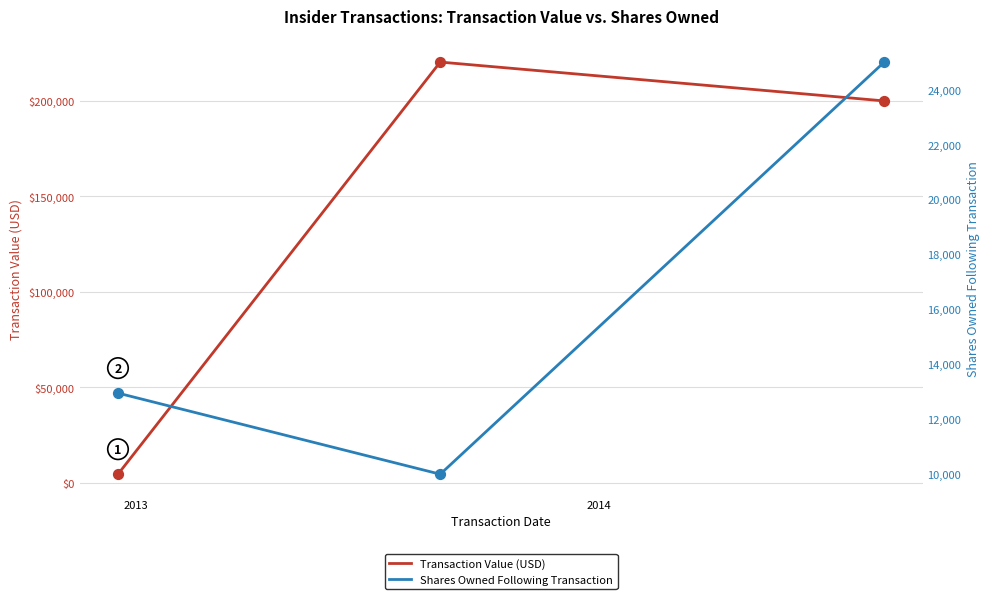

Which series has the widest spread of Y values?

Transaction Value (USD)